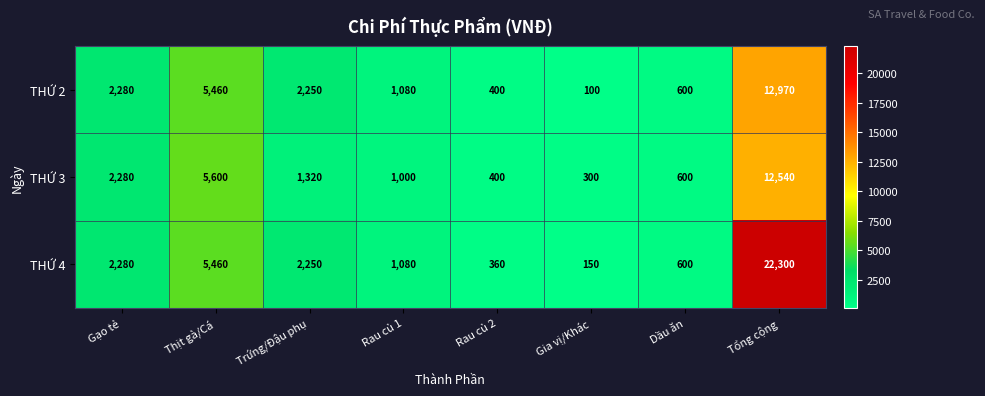

What is the sum of the THỨ 4 values at Thịt gà/Cá and Gạo tẻ?

7740